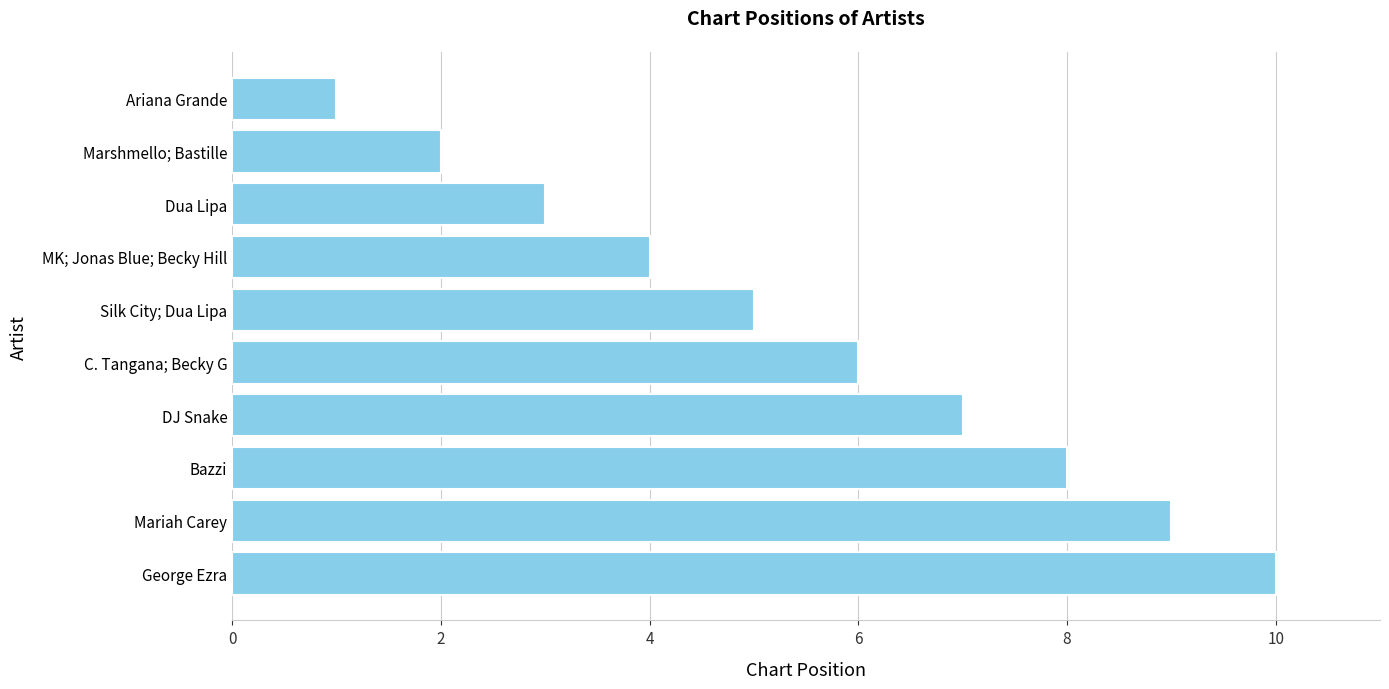

What is the label of the 9th bar from the top?

Mariah Carey